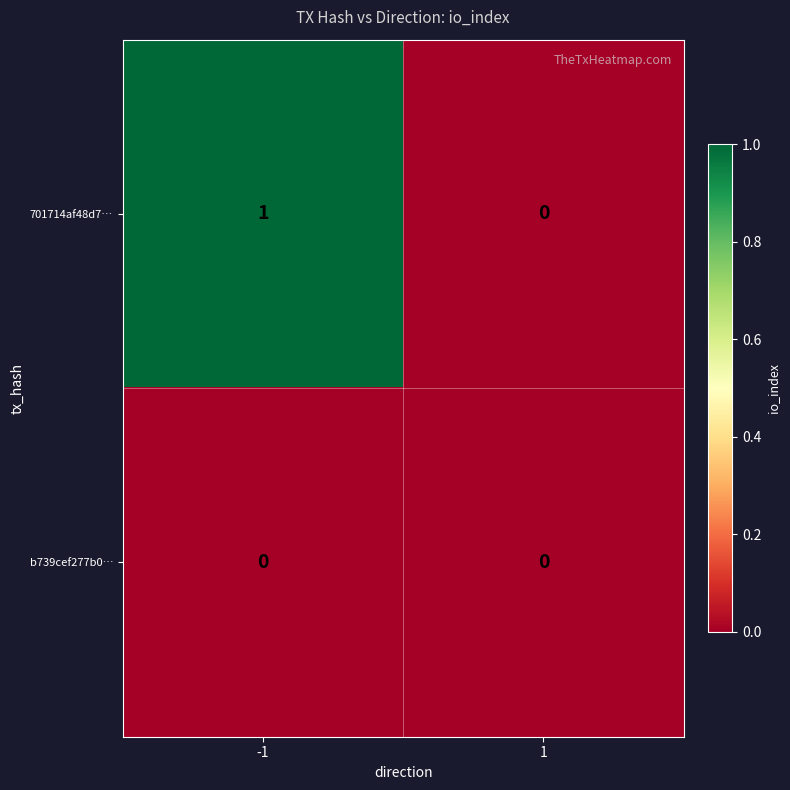

Reading left to right, transcribe all the data shown in this chart.

701714af48d7…: -1=1	1=0
b739cef277b0…: -1=0	1=0